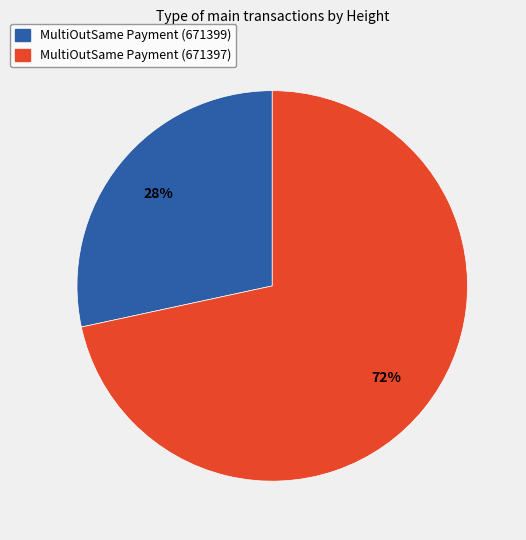

What is the largest slice in the pie chart?

MultiOutSame Payment (671397)